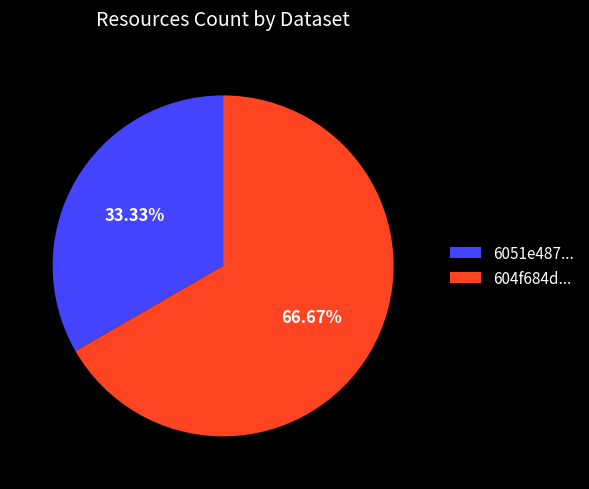

Which has a higher value, 604f684d... or 6051e487...?

604f684d...